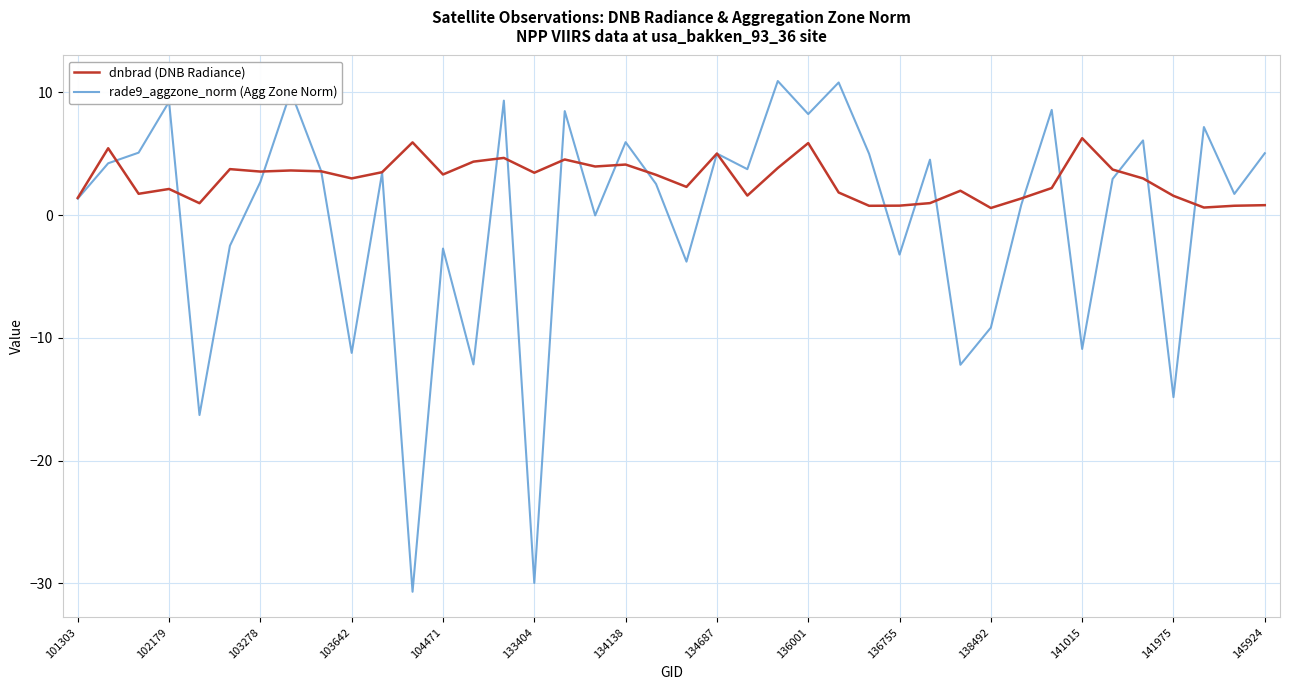

List the series in order of their overall mean, lowest first.

rade9_aggzone_norm (Agg Zone Norm), dnbrad (DNB Radiance)